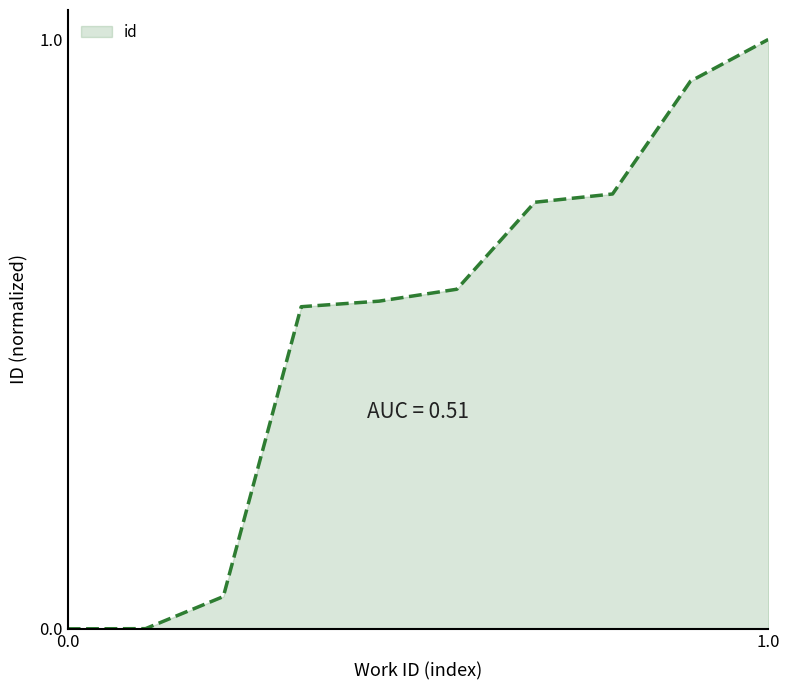

What is the maximum value shown in the chart?

1.0